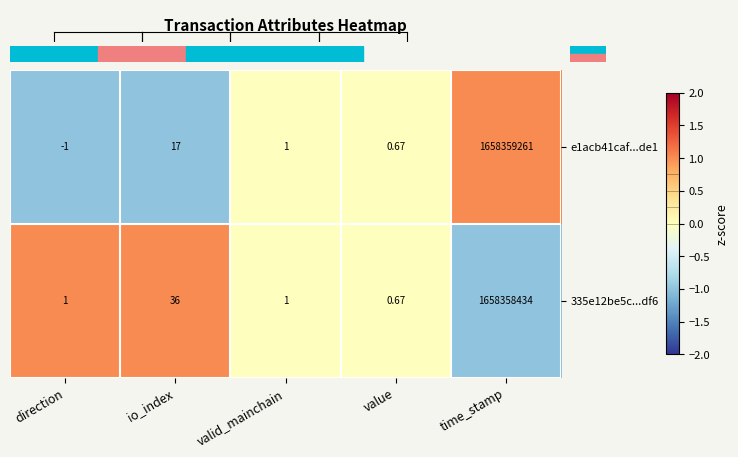

Between direction and io_index, which series saw the biggest shift?

335e12be5c...df6